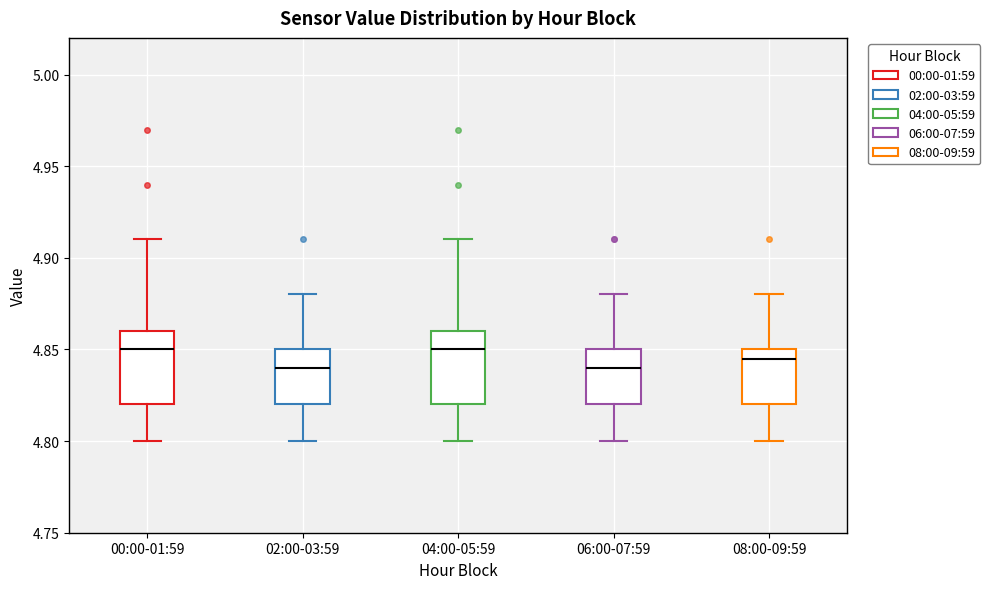

Reading left to right, read every box against the y-axis: the position of its median line, the range the box covers, and the ends of its whiskers. The values are not printed on the chart, so give them approximately, as read against the axis.

00:00-01:59: median 4.850, box 4.820 to 4.860, whiskers 4.800 to 4.910
02:00-03:59: median 4.840, box 4.820 to 4.850, whiskers 4.800 to 4.880
04:00-05:59: median 4.850, box 4.820 to 4.860, whiskers 4.800 to 4.910
06:00-07:59: median 4.840, box 4.820 to 4.850, whiskers 4.800 to 4.880
08:00-09:59: median 4.845, box 4.820 to 4.850, whiskers 4.800 to 4.880